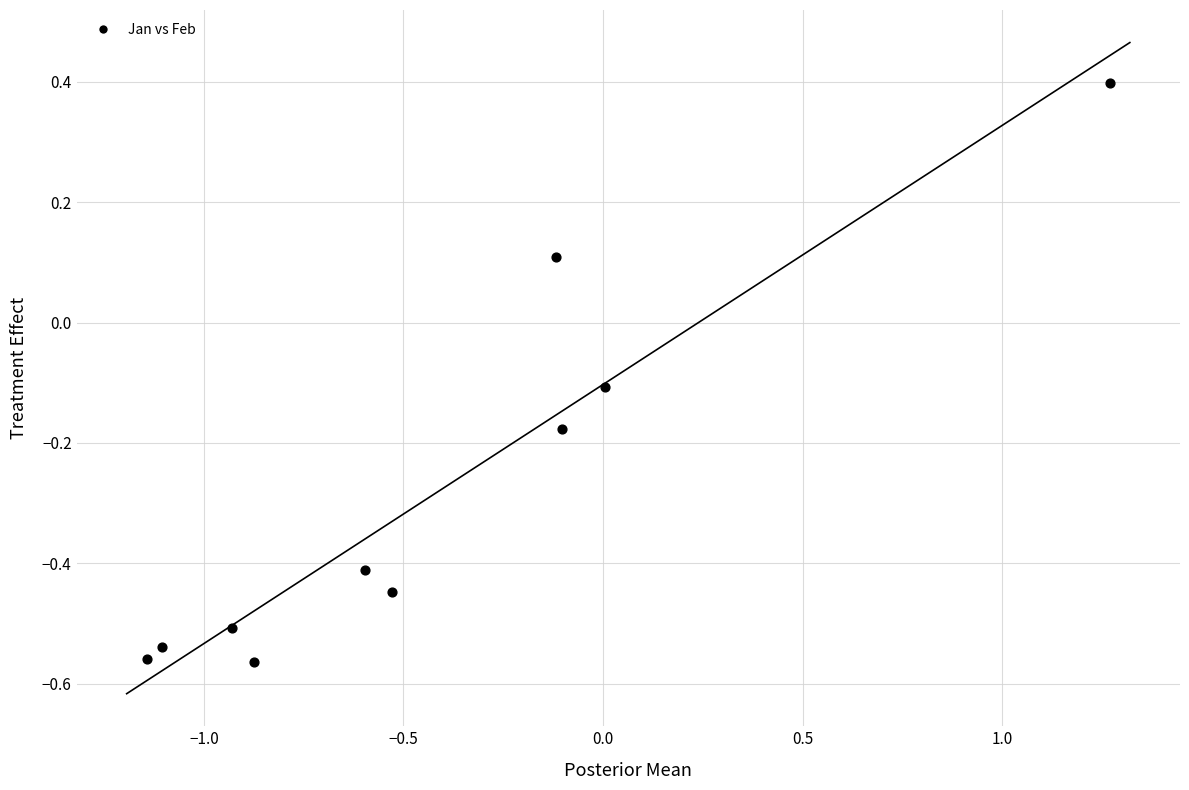

What is the range of Y values (max minus min)?

1.0